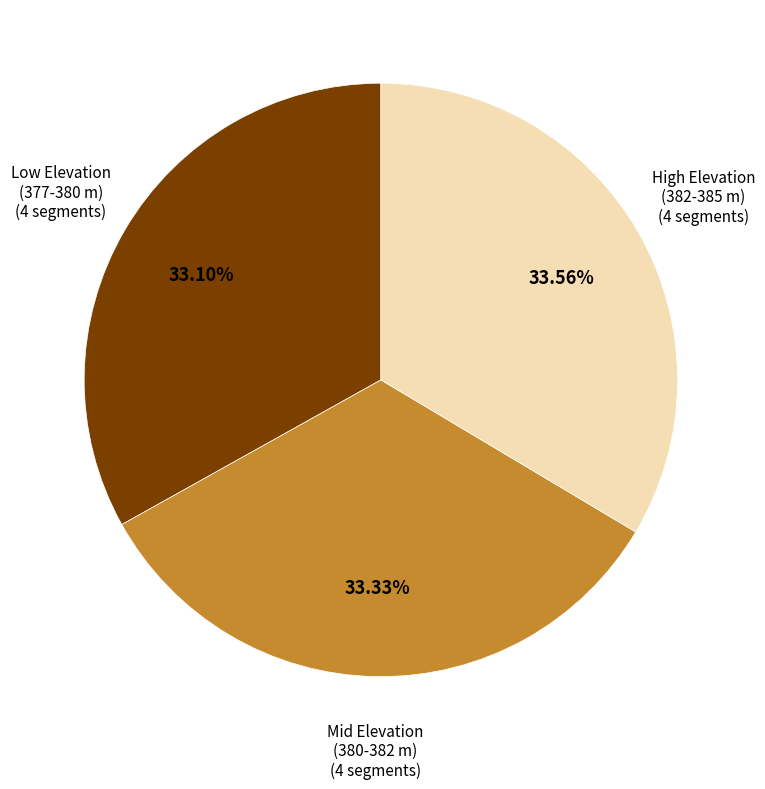

How many segments does this pie chart have?

3